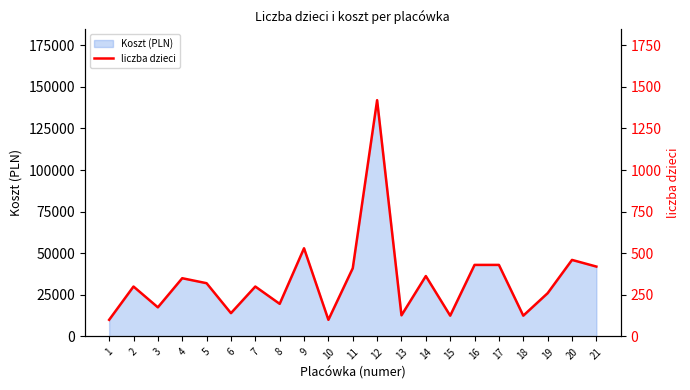

Rank the categories by value from lowest to highest.

1, 10, 15, 18, 13, 6, 3, 8, 19, 2, 7, 5, 4, 14, 11, 21, 16, 17, 20, 9, 12